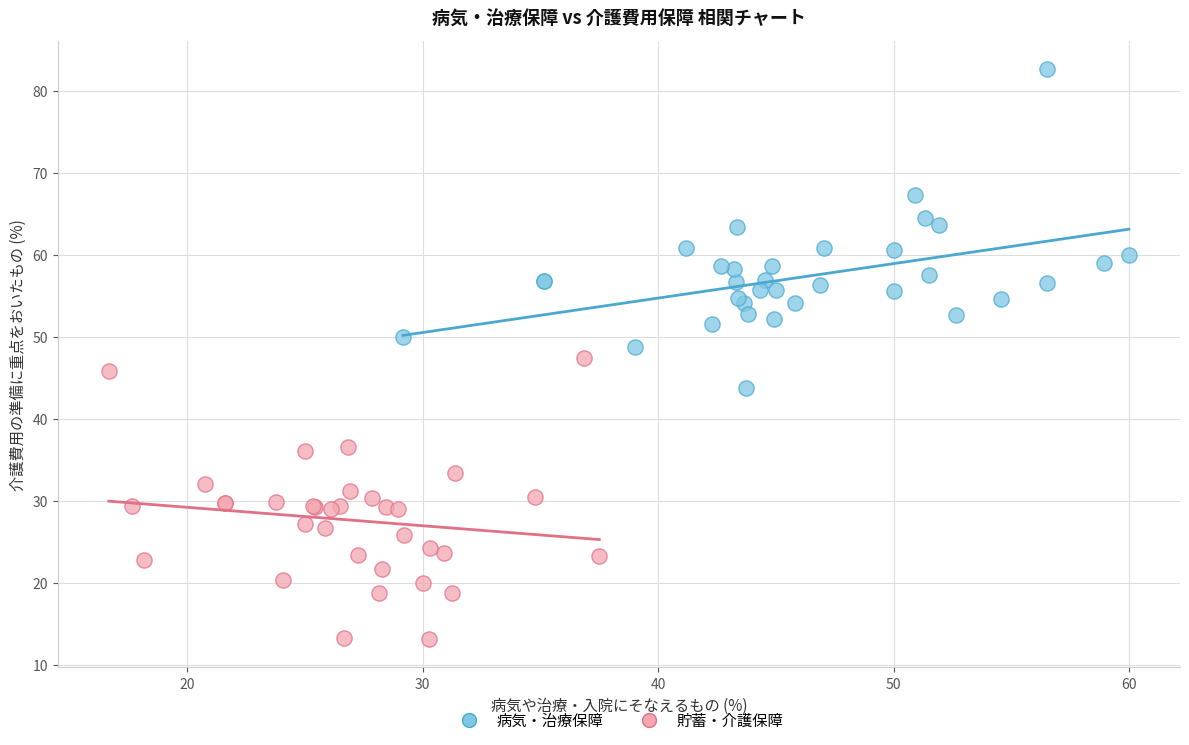

Which series contains the lowest Y value?

貯蓄・介護保障